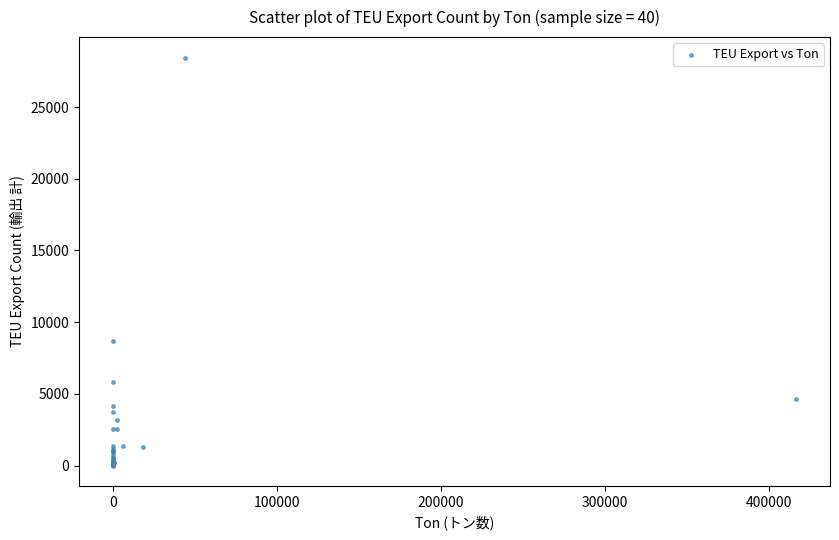

What Y value in the scatter plot is closest to 14231?

8719